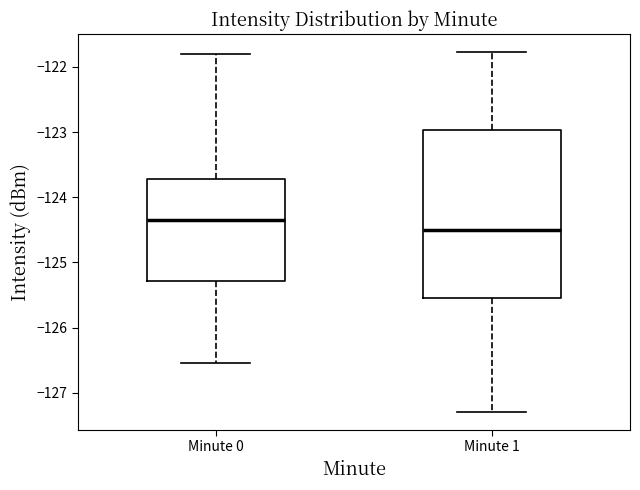

Reading left to right, read every box against the y-axis: the position of its median line, the range the box covers, and the ends of its whiskers. The values are not printed on the chart, so give them approximately, as read against the axis.

Minute 0: median -124.3, box -125.3 to -123.7, whiskers -126.5 to -121.8
Minute 1: median -124.5, box -125.5 to -123.0, whiskers -127.3 to -121.8